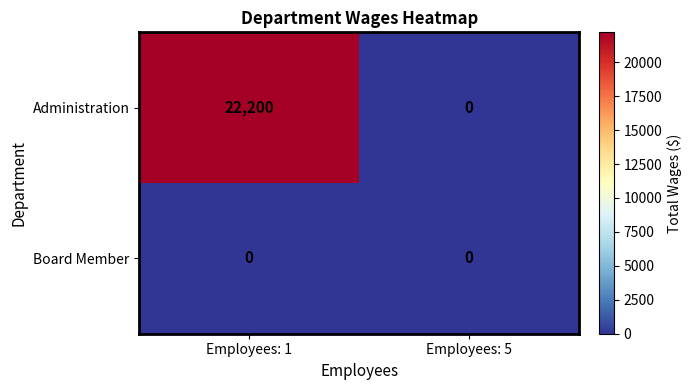

List the series in order of their peak value, highest first.

Administration, Board Member